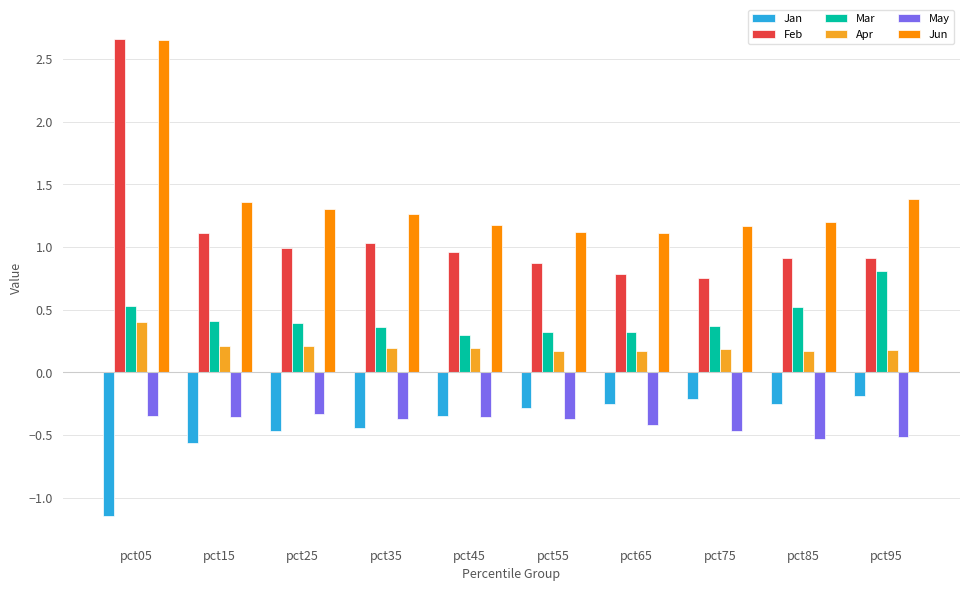

What are all the series names shown in the legend?

Jan, Feb, Mar, Apr, May, Jun